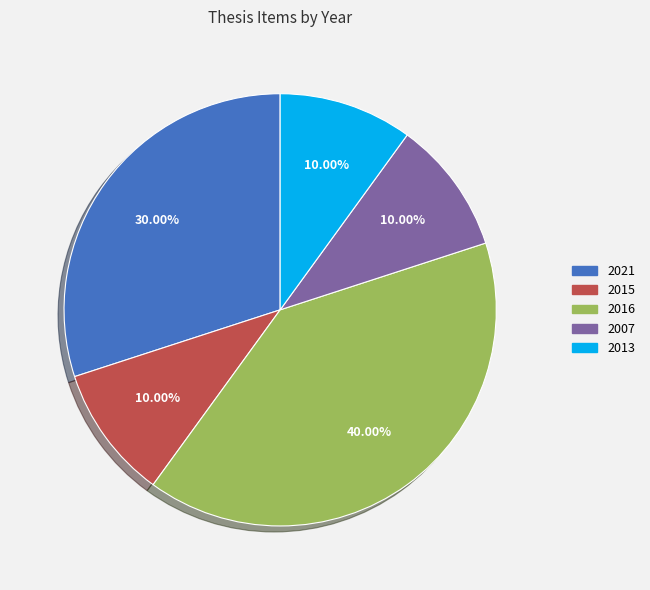

How many slices are in this pie chart?

5